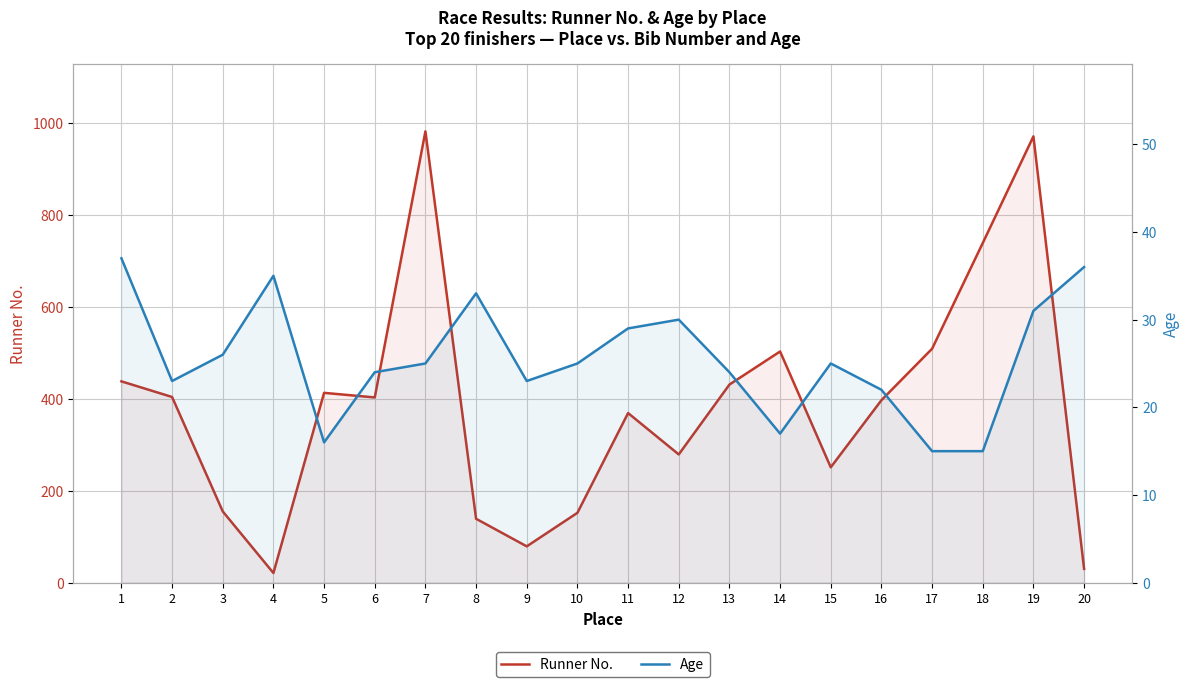

At which category does Runner No. reach its first local peak?

5